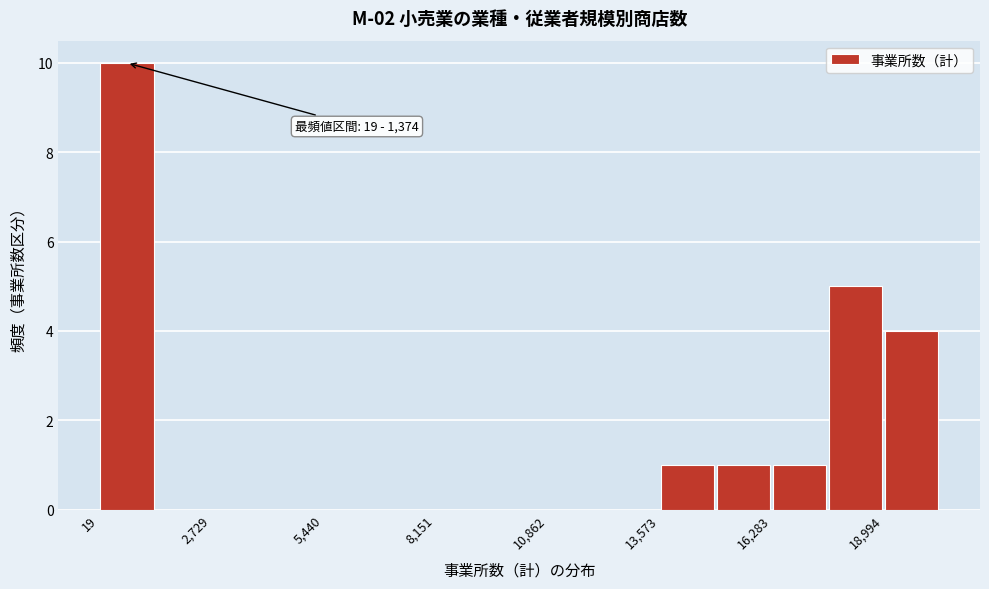

Around what value on the x-axis is the tallest bar? Give the approximate position of its centre, as read against the axis.

500